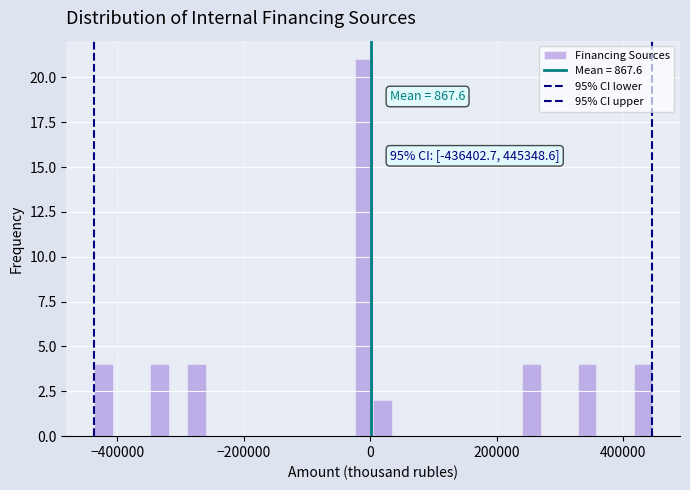

Read against the x-axis, roughly where is the centre of the tallest bar?

-20000